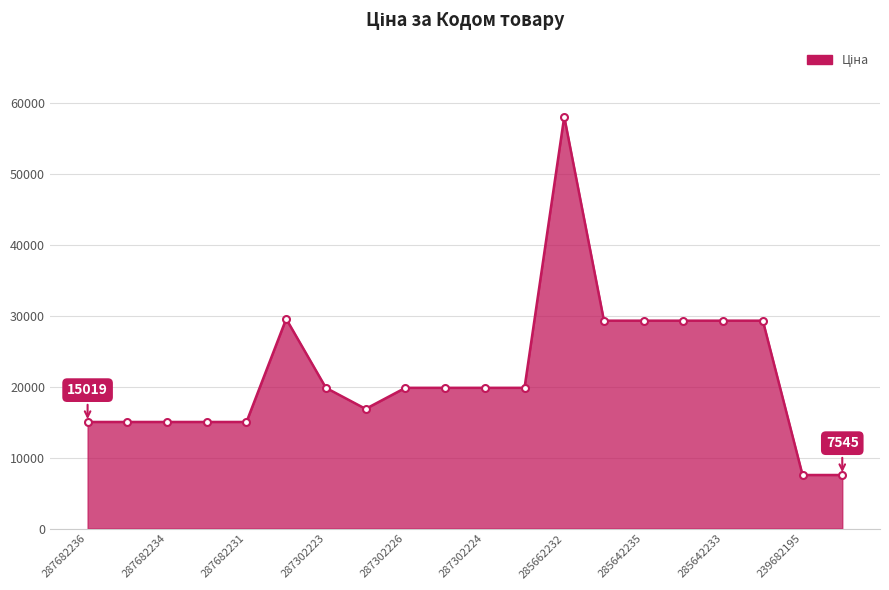

True or false: there are more than 1 points higher than both neighbors.

True